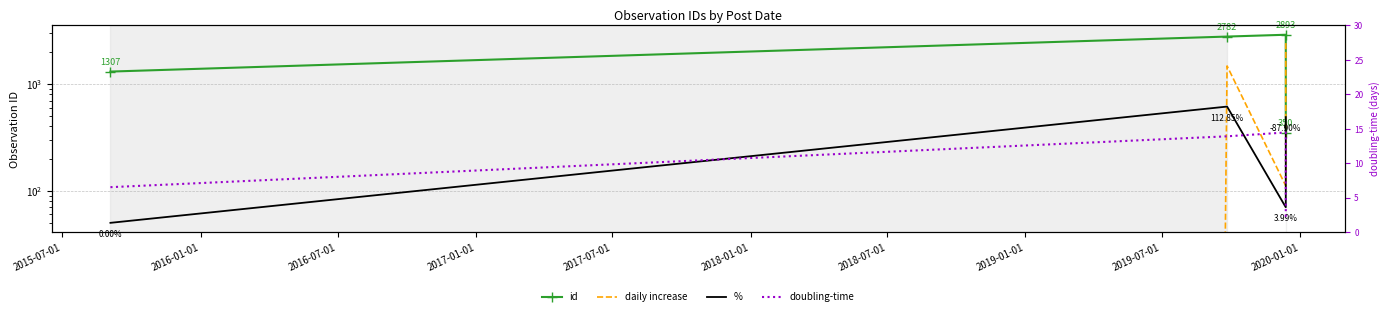

Which series has the largest total across all categories?

id